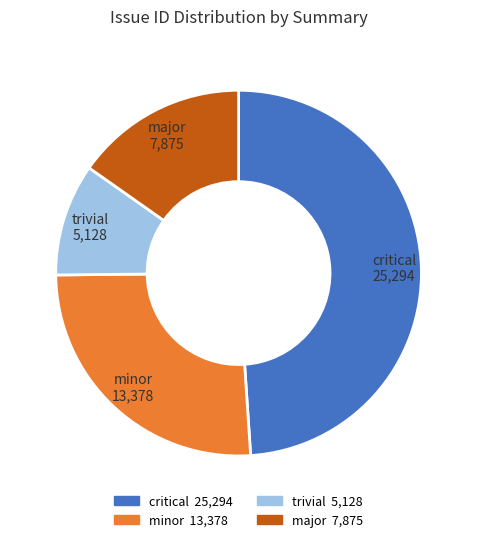

Count the number of slices in the pie.

4